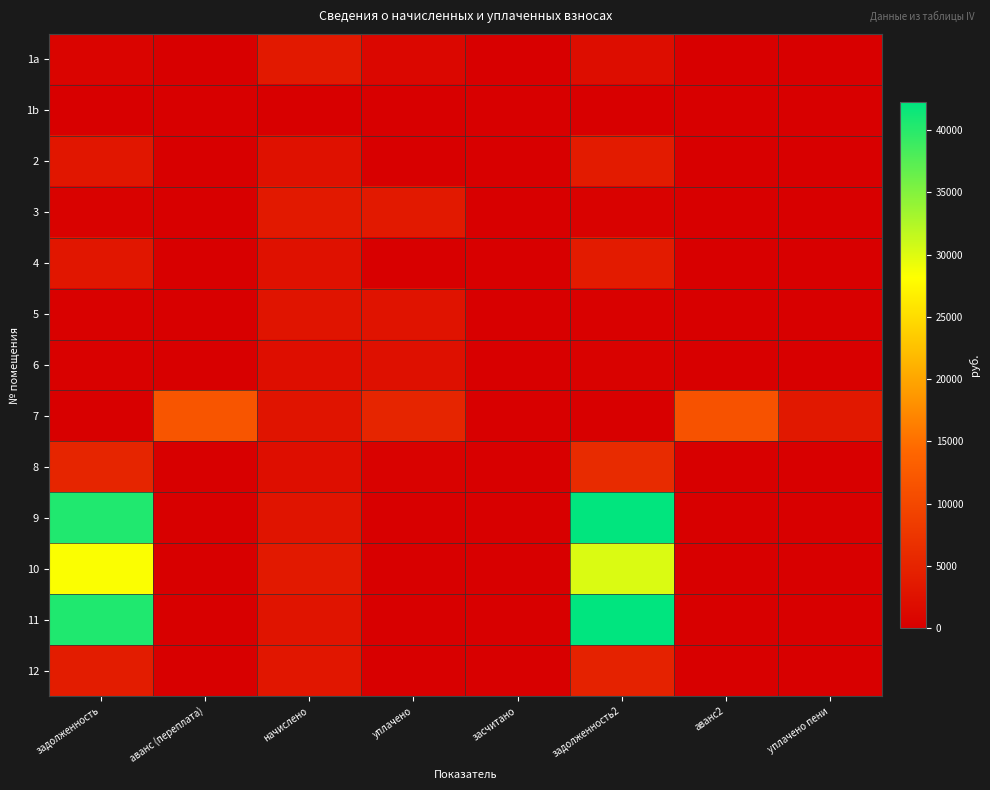

At задолженность, list the series in order from smallest to largest.

7, 1b, 6, 5, 3, 1a, 2, 4, 12, 8, 10, 9, 11